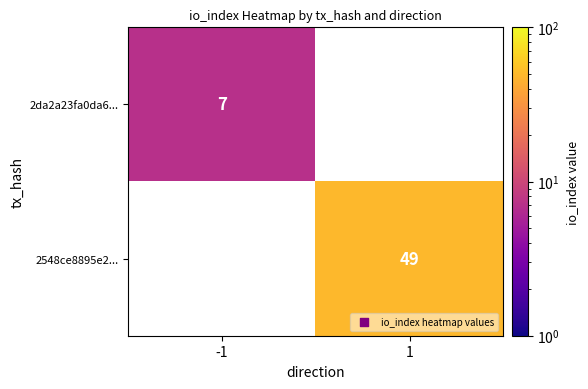

The 2da2a23fa0da6... series shows 12 at -1. True or false?

False